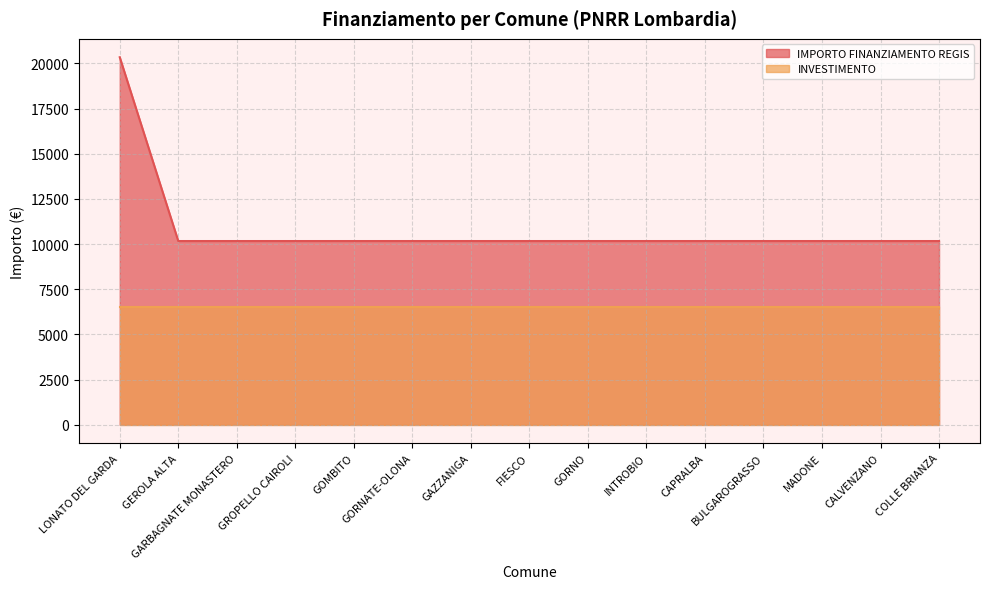

The value at BULGAROGRASSO is 16134. True or false?

False